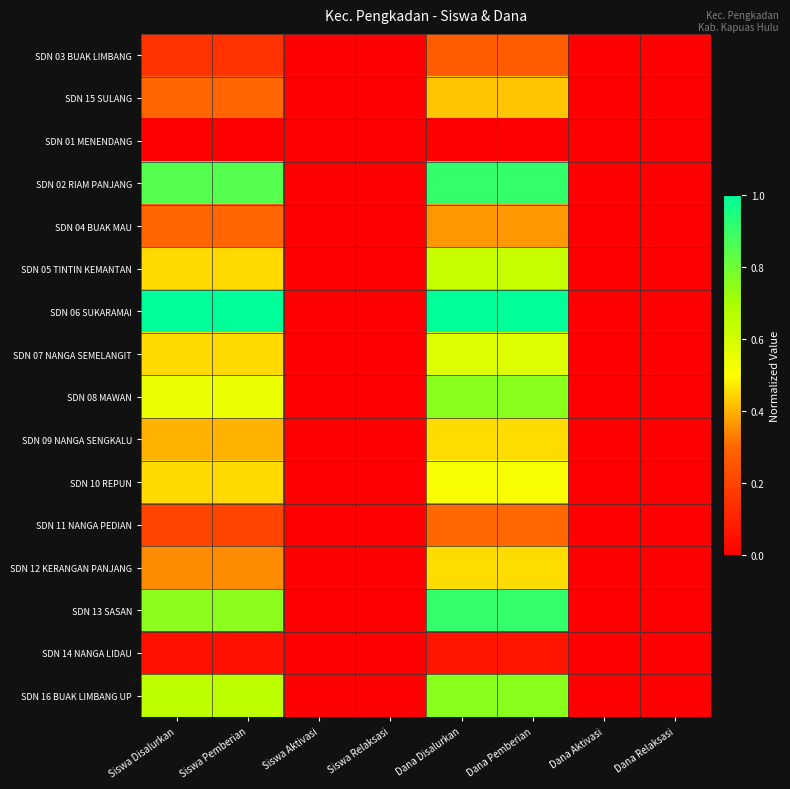

Reading left to right, transcribe all the data shown in this chart.

SDN 03 BUAK LIMBANG: Siswa Disalurkan=0.1	Siswa Pemberian=0.1	Siswa Aktivasi=0.0	Siswa Relaksasi=0.0	Dana Disalurkan=0.3	Dana Pemberian=0.3	Dana Aktivasi=0.0	Dana Relaksasi=0.0
SDN 15 SULANG: Siswa Disalurkan=0.3	Siswa Pemberian=0.3	Siswa Aktivasi=0.0	Siswa Relaksasi=0.0	Dana Disalurkan=0.4	Dana Pemberian=0.4	Dana Aktivasi=0.0	Dana Relaksasi=0.0
SDN 01 MENENDANG: Siswa Disalurkan=0.0	Siswa Pemberian=0.0	Siswa Aktivasi=0.0	Siswa Relaksasi=0.0	Dana Disalurkan=0.0	Dana Pemberian=0.0	Dana Aktivasi=0.0	Dana Relaksasi=0.0
SDN 02 RIAM PANJANG: Siswa Disalurkan=0.8	Siswa Pemberian=0.8	Siswa Aktivasi=0.0	Siswa Relaksasi=0.0	Dana Disalurkan=0.9	Dana Pemberian=0.9	Dana Aktivasi=0.0	Dana Relaksasi=0.0
SDN 04 BUAK MAU: Siswa Disalurkan=0.3	Siswa Pemberian=0.3	Siswa Aktivasi=0.0	Siswa Relaksasi=0.0	Dana Disalurkan=0.4	Dana Pemberian=0.4	Dana Aktivasi=0.0	Dana Relaksasi=0.0
SDN 05 TINTIN KEMANTAN: Siswa Disalurkan=0.5	Siswa Pemberian=0.5	Siswa Aktivasi=0.0	Siswa Relaksasi=0.0	Dana Disalurkan=0.6	Dana Pemberian=0.6	Dana Aktivasi=0.0	Dana Relaksasi=0.0
SDN 06 SUKARAMAI: Siswa Disalurkan=1.0	Siswa Pemberian=1.0	Siswa Aktivasi=0.0	Siswa Relaksasi=0.0	Dana Disalurkan=1.0	Dana Pemberian=1.0	Dana Aktivasi=0.0	Dana Relaksasi=0.0
SDN 07 NANGA SEMELANGIT: Siswa Disalurkan=0.5	Siswa Pemberian=0.5	Siswa Aktivasi=0.0	Siswa Relaksasi=0.0	Dana Disalurkan=0.6	Dana Pemberian=0.6	Dana Aktivasi=0.0	Dana Relaksasi=0.0
SDN 08 MAWAN: Siswa Disalurkan=0.6	Siswa Pemberian=0.6	Siswa Aktivasi=0.0	Siswa Relaksasi=0.0	Dana Disalurkan=0.8	Dana Pemberian=0.8	Dana Aktivasi=0.0	Dana Relaksasi=0.0
SDN 09 NANGA SENGKALU: Siswa Disalurkan=0.4	Siswa Pemberian=0.4	Siswa Aktivasi=0.0	Siswa Relaksasi=0.0	Dana Disalurkan=0.5	Dana Pemberian=0.5	Dana Aktivasi=0.0	Dana Relaksasi=0.0
SDN 10 REPUN: Siswa Disalurkan=0.5	Siswa Pemberian=0.5	Siswa Aktivasi=0.0	Siswa Relaksasi=0.0	Dana Disalurkan=0.5	Dana Pemberian=0.5	Dana Aktivasi=0.0	Dana Relaksasi=0.0
SDN 11 NANGA PEDIAN: Siswa Disalurkan=0.2	Siswa Pemberian=0.2	Siswa Aktivasi=0.0	Siswa Relaksasi=0.0	Dana Disalurkan=0.3	Dana Pemberian=0.3	Dana Aktivasi=0.0	Dana Relaksasi=0.0
SDN 12 KERANGAN PANJANG: Siswa Disalurkan=0.3	Siswa Pemberian=0.3	Siswa Aktivasi=0.0	Siswa Relaksasi=0.0	Dana Disalurkan=0.5	Dana Pemberian=0.5	Dana Aktivasi=0.0	Dana Relaksasi=0.0
SDN 13 SASAN: Siswa Disalurkan=0.8	Siswa Pemberian=0.8	Siswa Aktivasi=0.0	Siswa Relaksasi=0.0	Dana Disalurkan=0.9	Dana Pemberian=0.9	Dana Aktivasi=0.0	Dana Relaksasi=0.0
SDN 14 NANGA LIDAU: Siswa Disalurkan=0.1	Siswa Pemberian=0.1	Siswa Aktivasi=0.0	Siswa Relaksasi=0.0	Dana Disalurkan=0.1	Dana Pemberian=0.1	Dana Aktivasi=0.0	Dana Relaksasi=0.0
SDN 16 BUAK LIMBANG UP: Siswa Disalurkan=0.7	Siswa Pemberian=0.7	Siswa Aktivasi=0.0	Siswa Relaksasi=0.0	Dana Disalurkan=0.8	Dana Pemberian=0.8	Dana Aktivasi=0.0	Dana Relaksasi=0.0